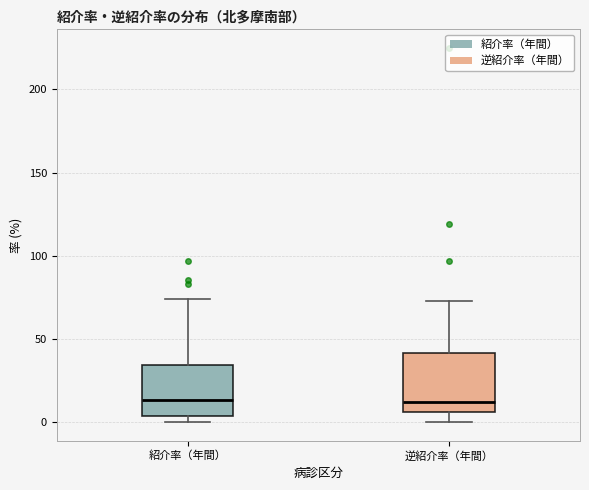

Where is the upper edge of the box for 紹介率（年間） on the y-axis? The values are not printed on the chart, so give them approximately, as read against the axis.

35